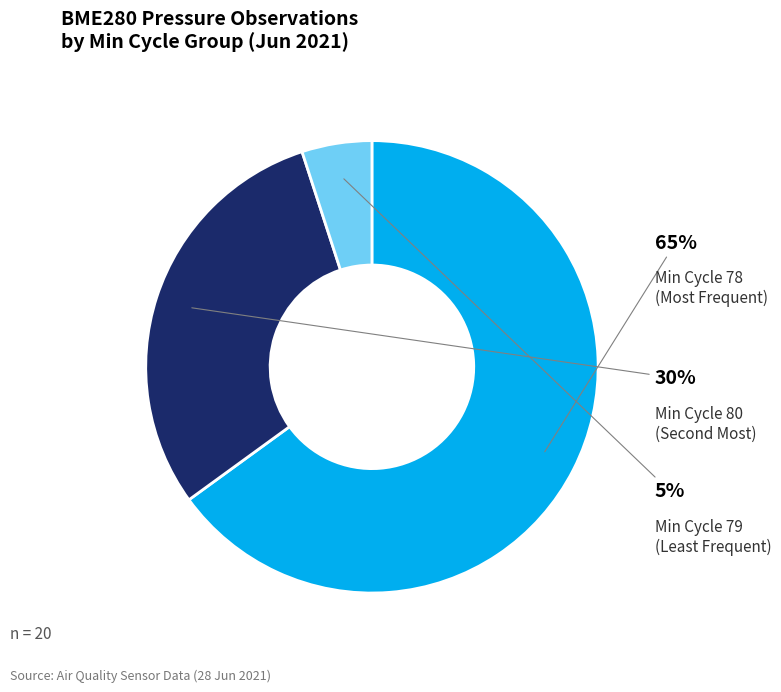

Is there a majority slice in this chart?

Yes